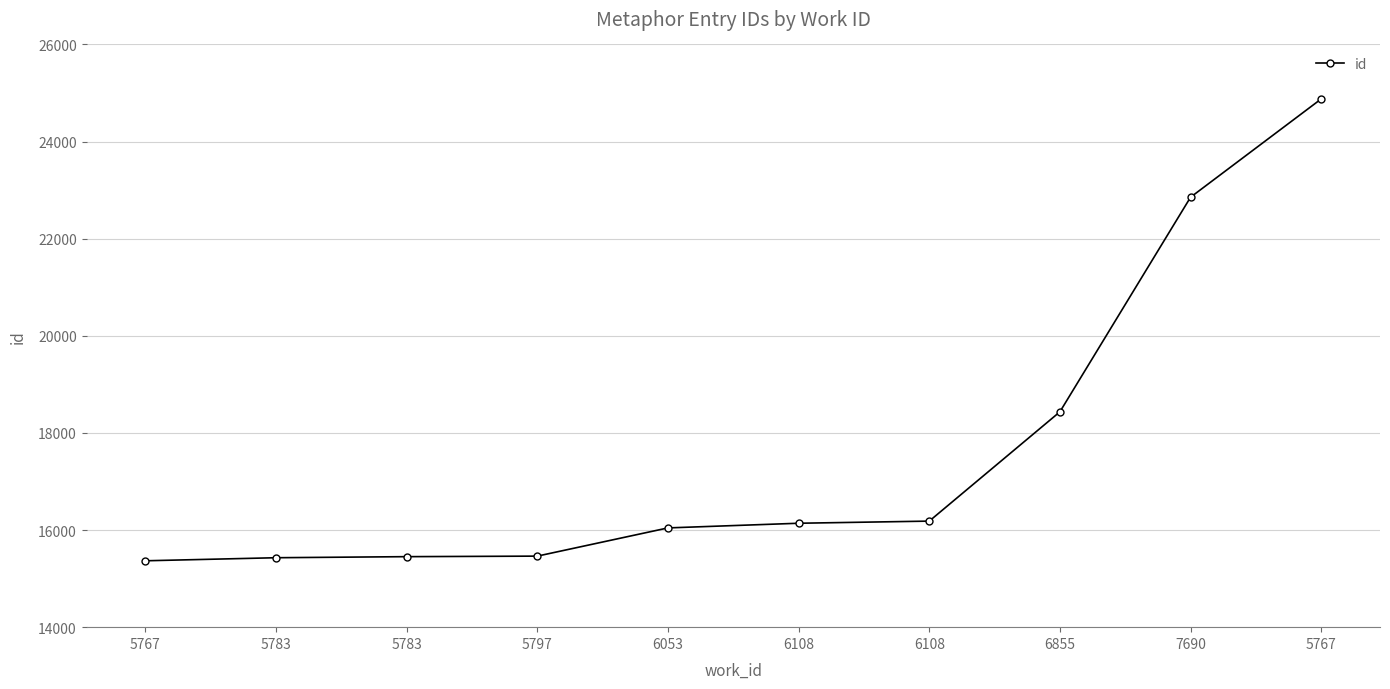

Count the number of data series in this chart.

1